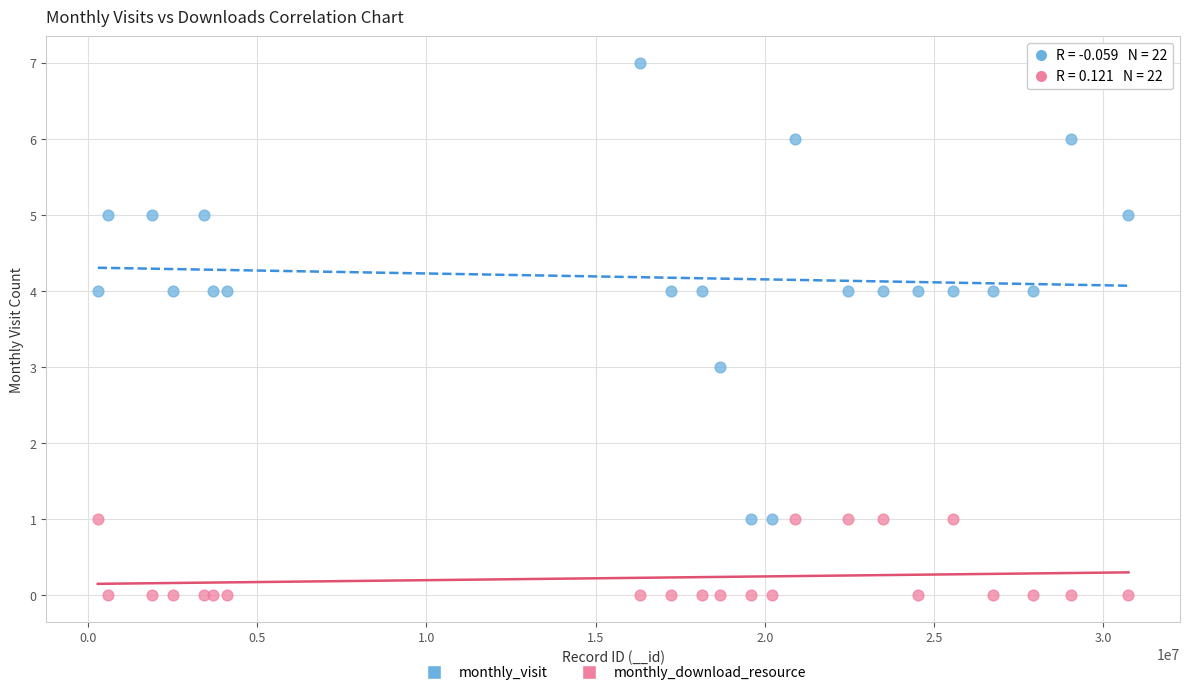

Which series contains the lowest Y value?

monthly_download_resource